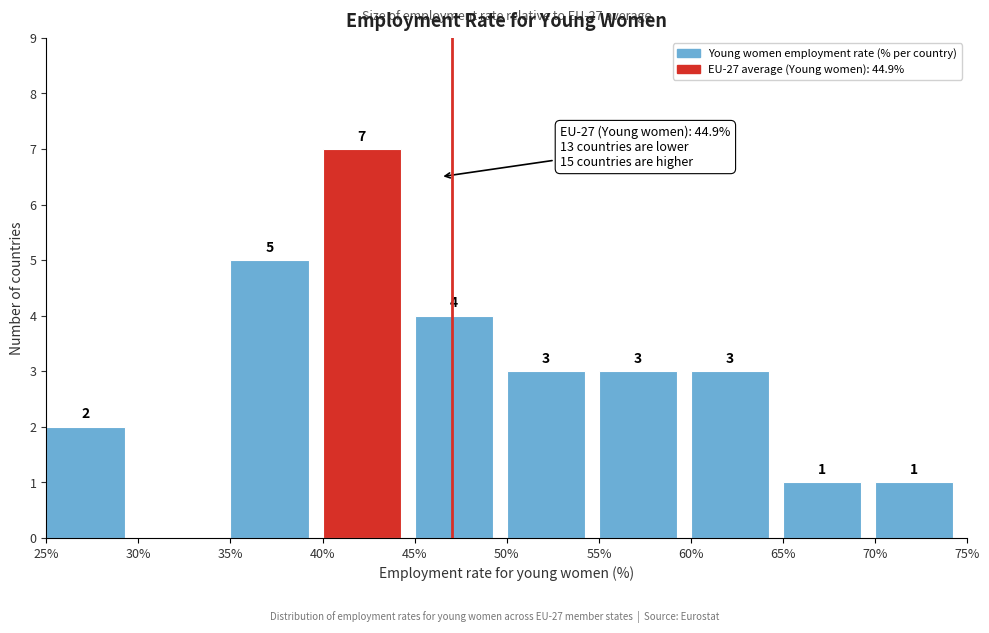

Which range on the x-axis has the tallest bar?

40% to 45%